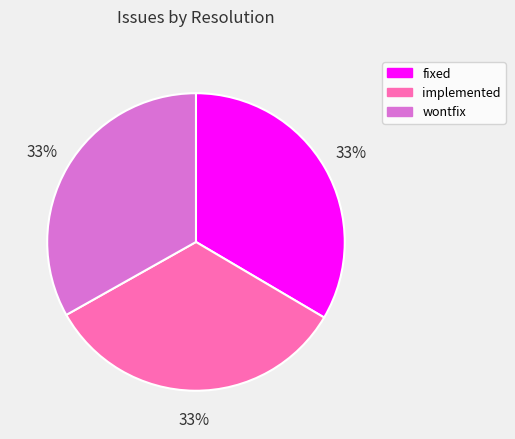

What is the ratio of the value at implemented to the value at wontfix?

1.0